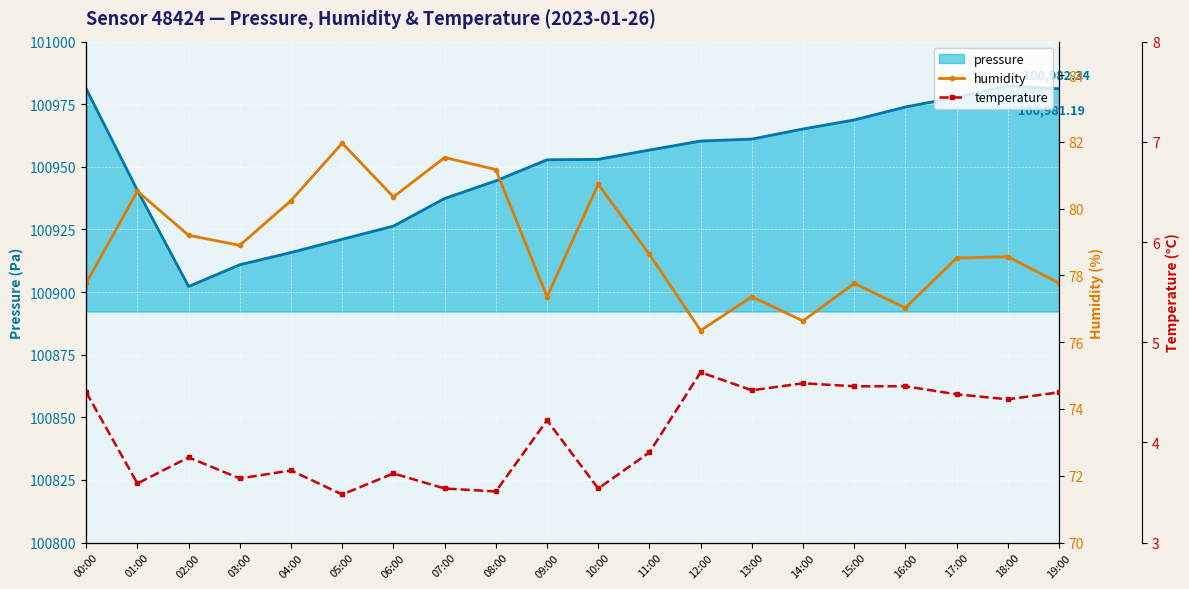

True or false: humidity and temperature cross at least once.

False